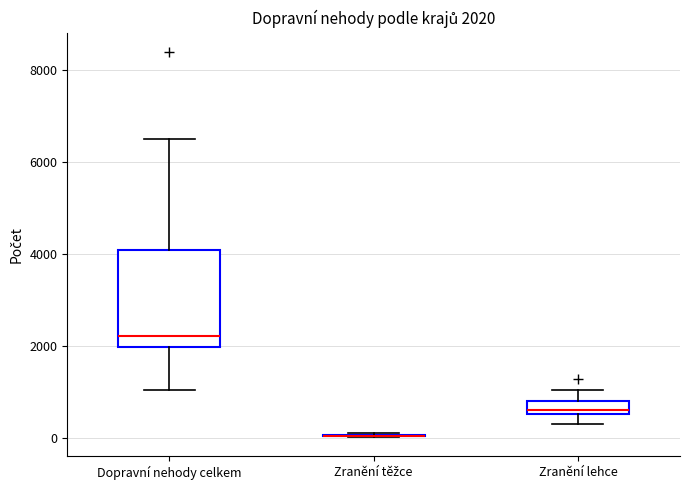

Comparing the boxes themselves (not the whiskers), which one is the tallest?

Dopravní nehody celkem